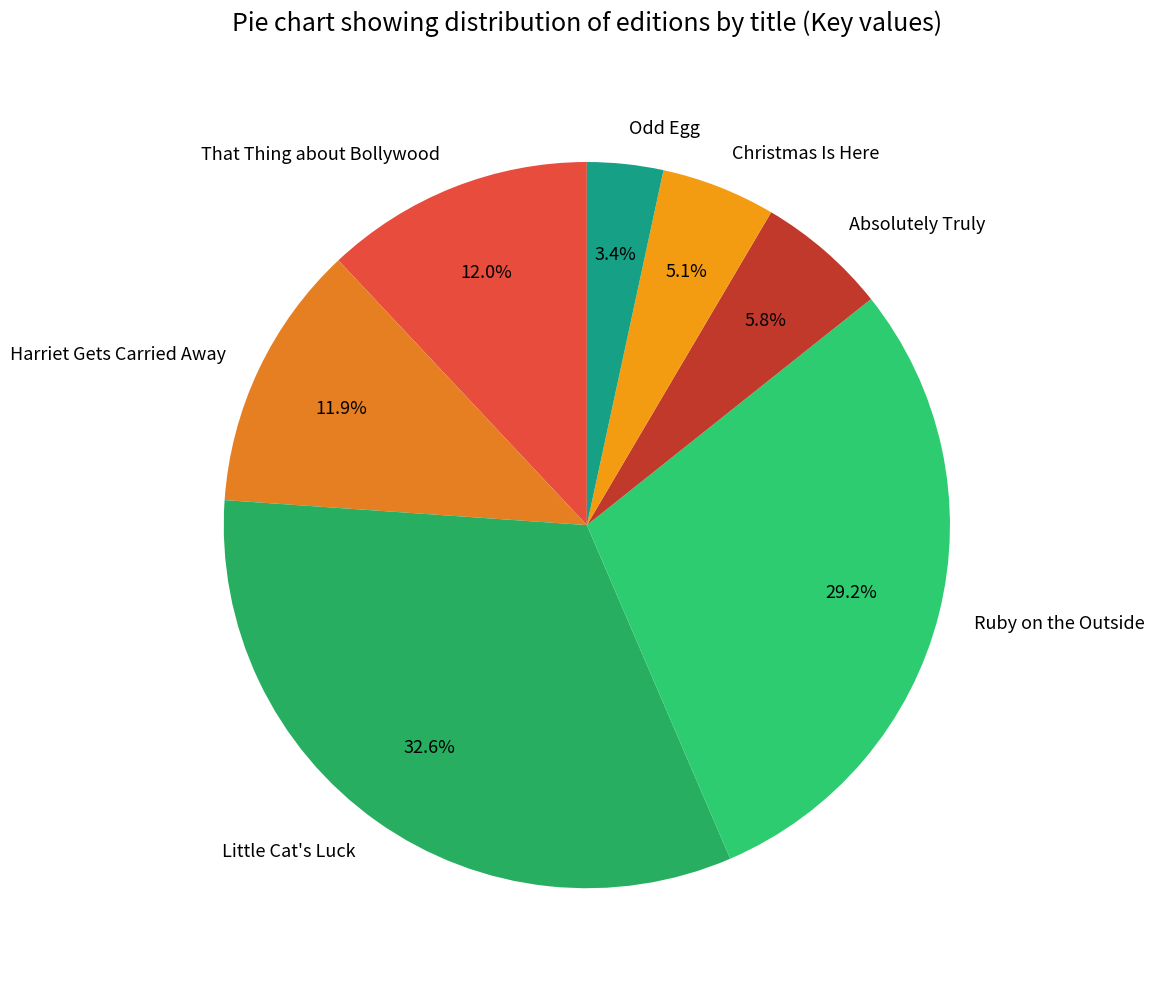

How many slices are in this pie chart?

7